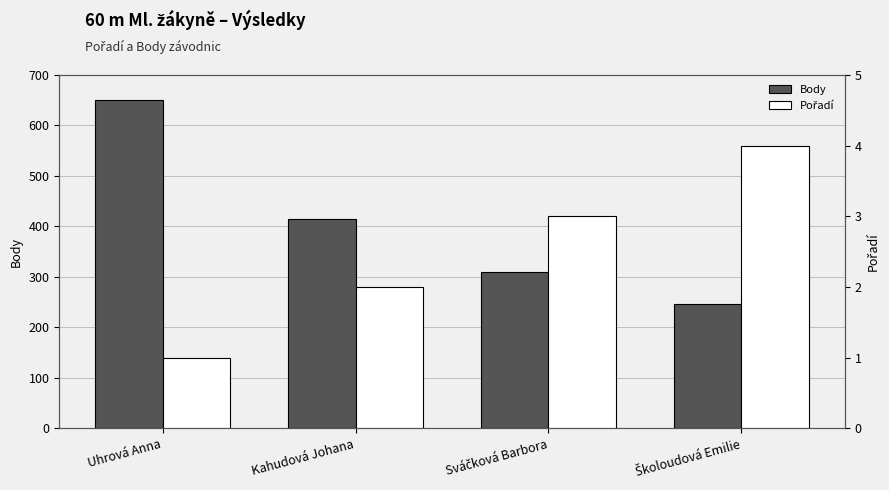

True or false: Pořadí has a value of 5 at Školoudová Emilie.

False